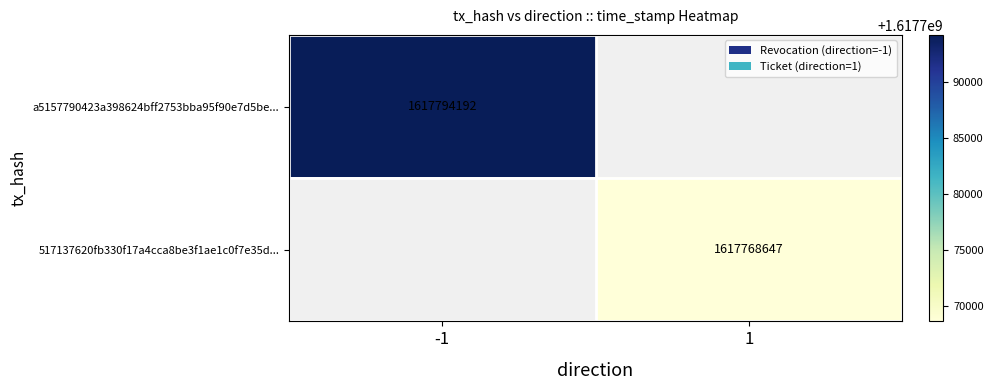

Is it true that a5157790423a398624bff2753bba95f90e7d5be... equals 953529731 at -1?

False